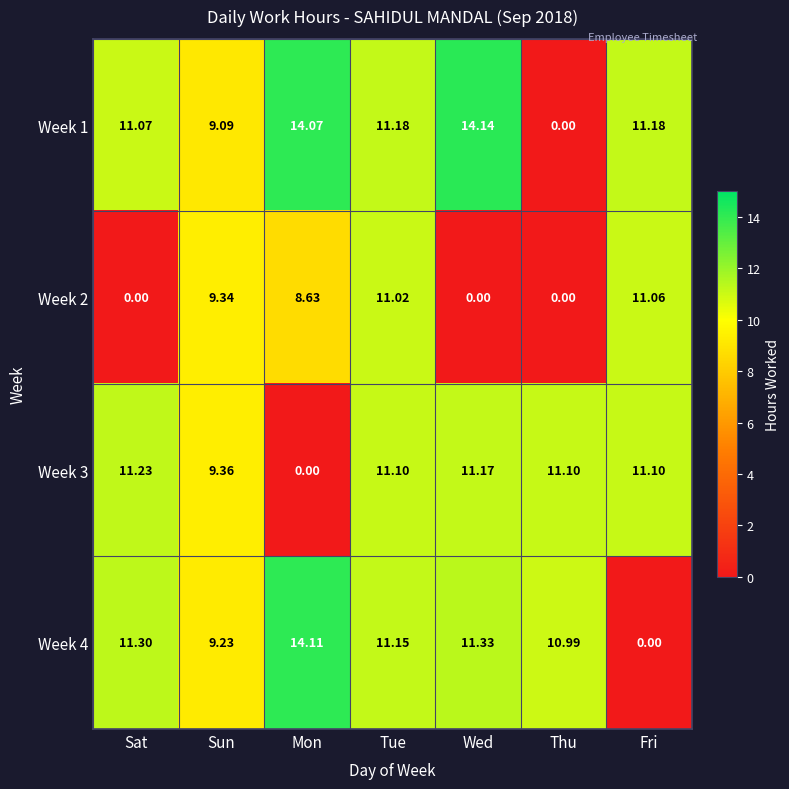

How many categories are shown in the chart?

7